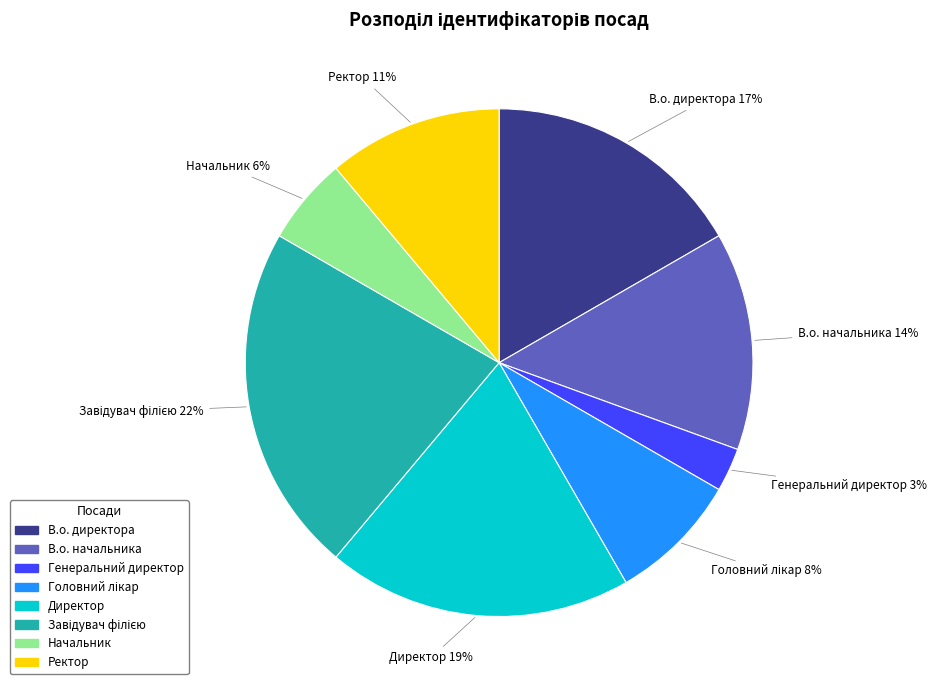

Does any single category account for the majority?

No